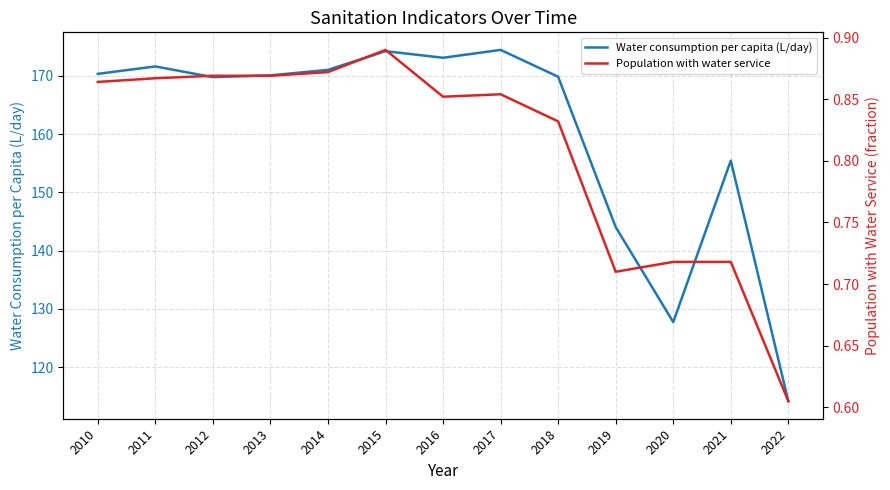

Count the number of data series in this chart.

2